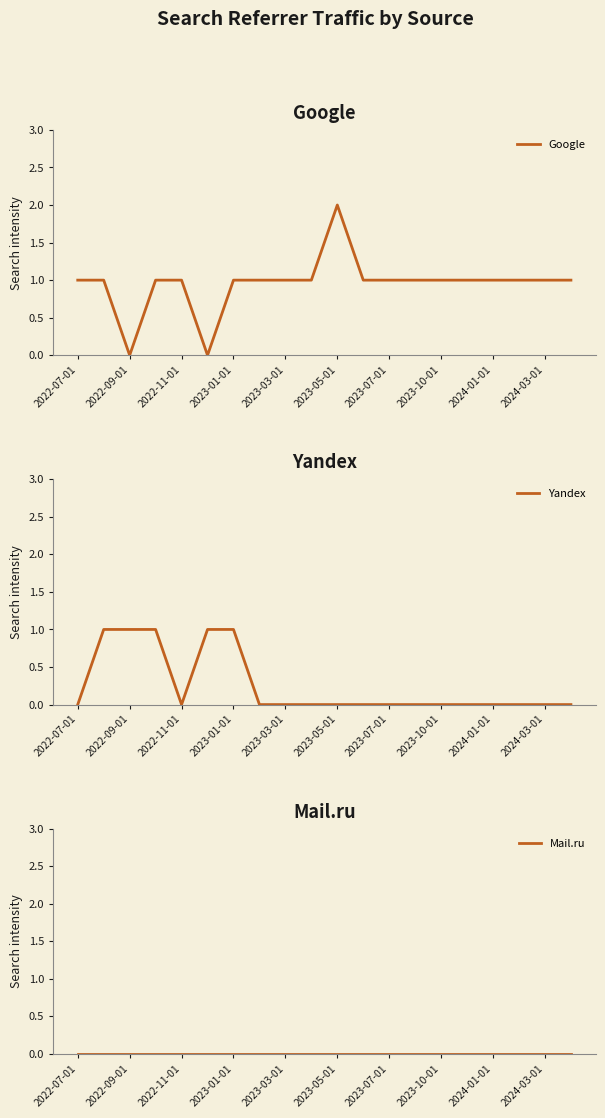

What is the difference between the second highest and minimum values in the Google series?

1